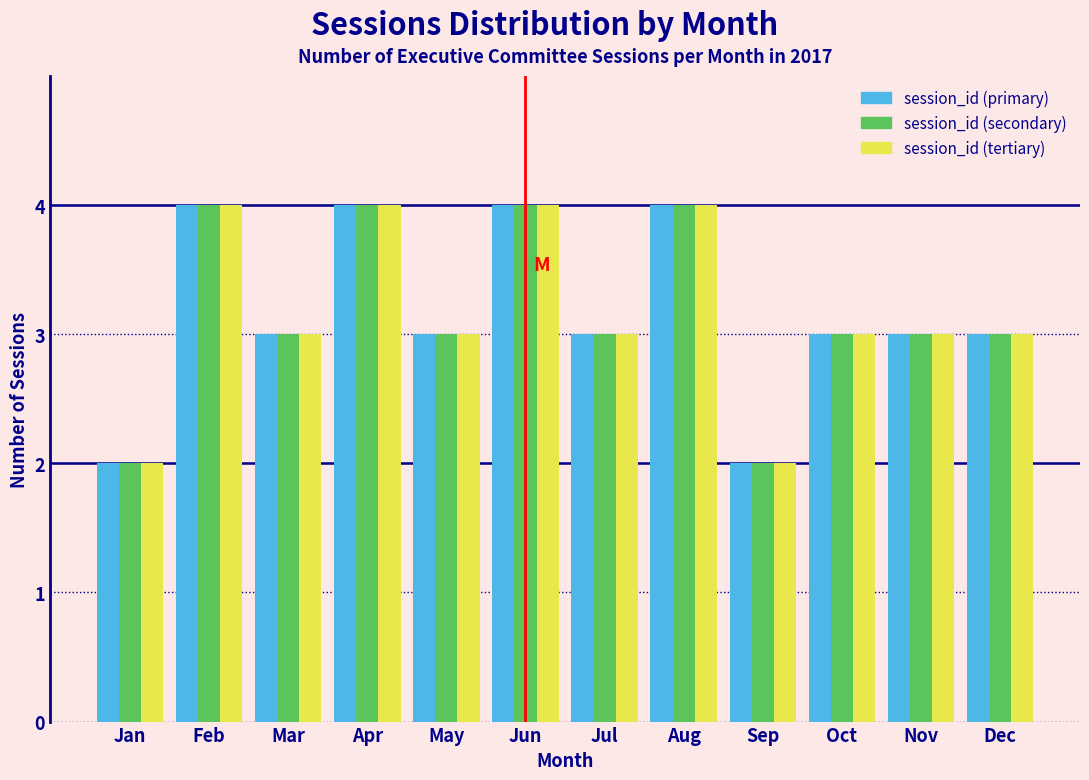

What is the highest value of the session_id (tertiary) series?

4